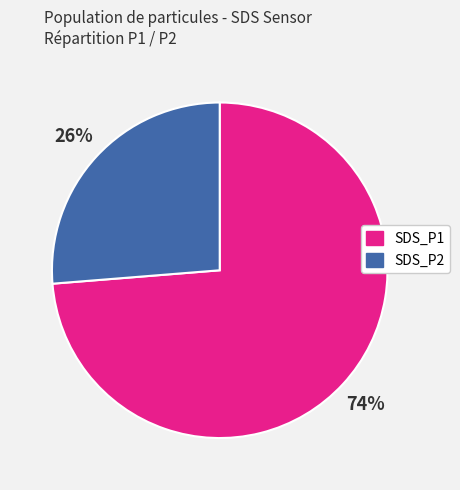

Count the number of slices in the pie.

2